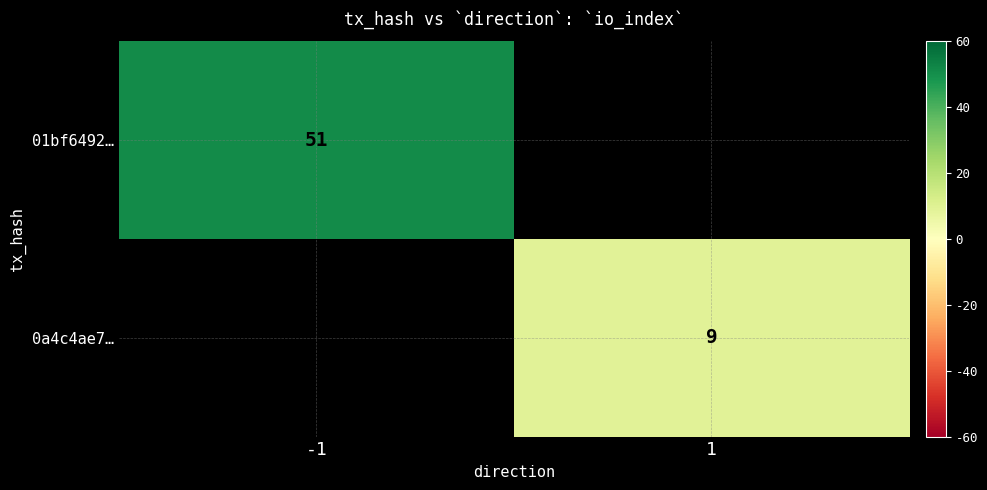

The value of 01bf6492… at -1 is 30. True or false?

False